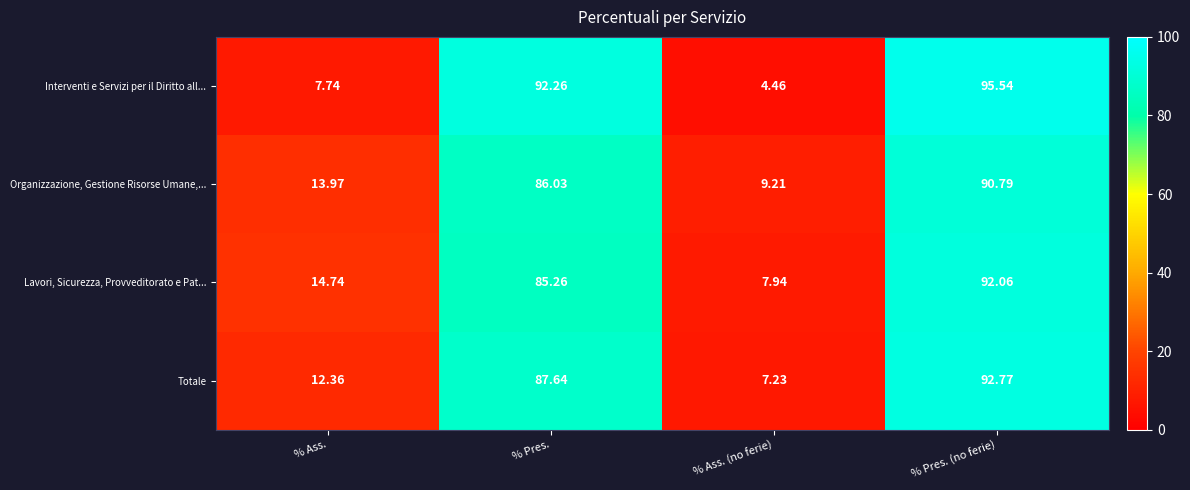

Rank the series by their maximum value, from lowest to highest.

Organizzazione, Gestione Risorse Umane,..., Lavori, Sicurezza, Provveditorato e Pat..., Totale, Interventi e Servizi per il Diritto all...